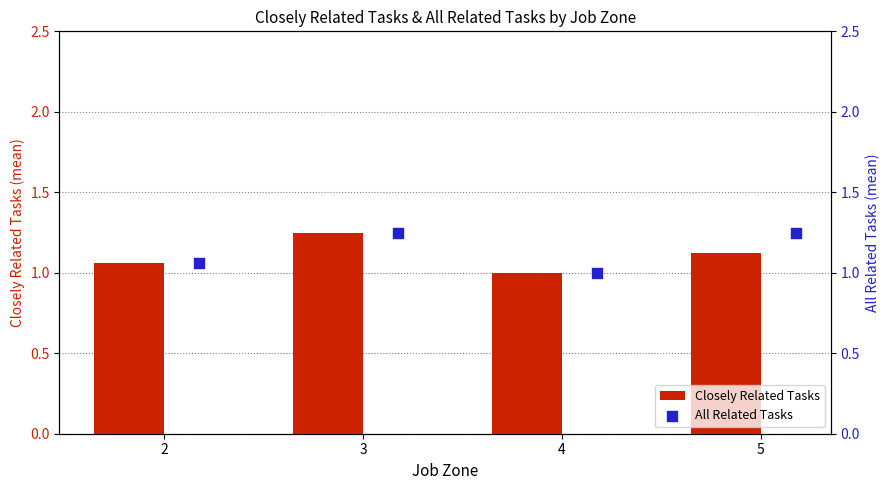

True or false: Closely Related Tasks has a value of 0.7 at 4.

False